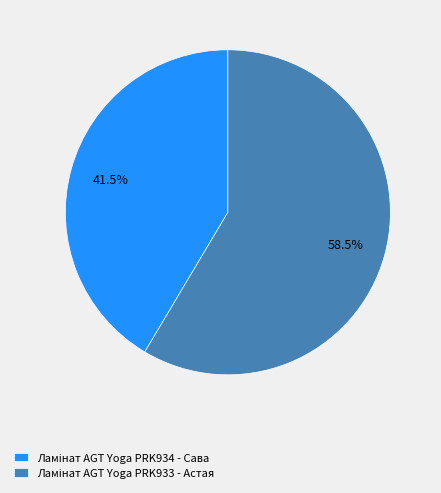

Count the number of slices in the pie.

2